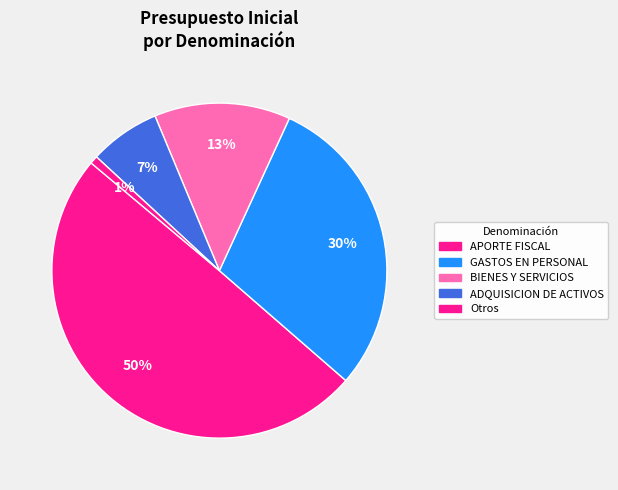

How many slices are in this pie chart?

5